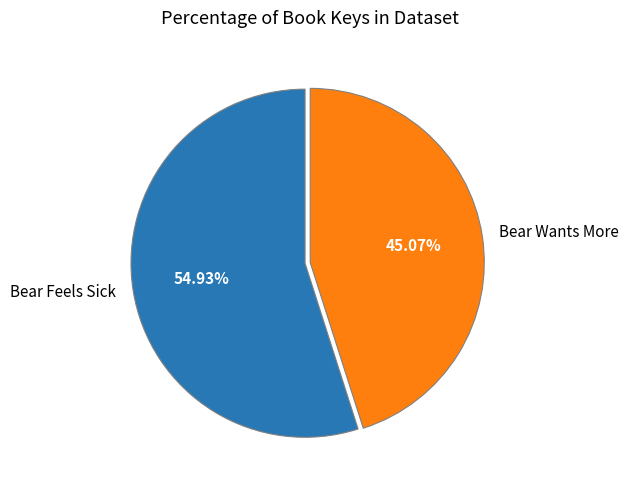

What portion of the pie excludes Bear Feels Sick?

45.1%